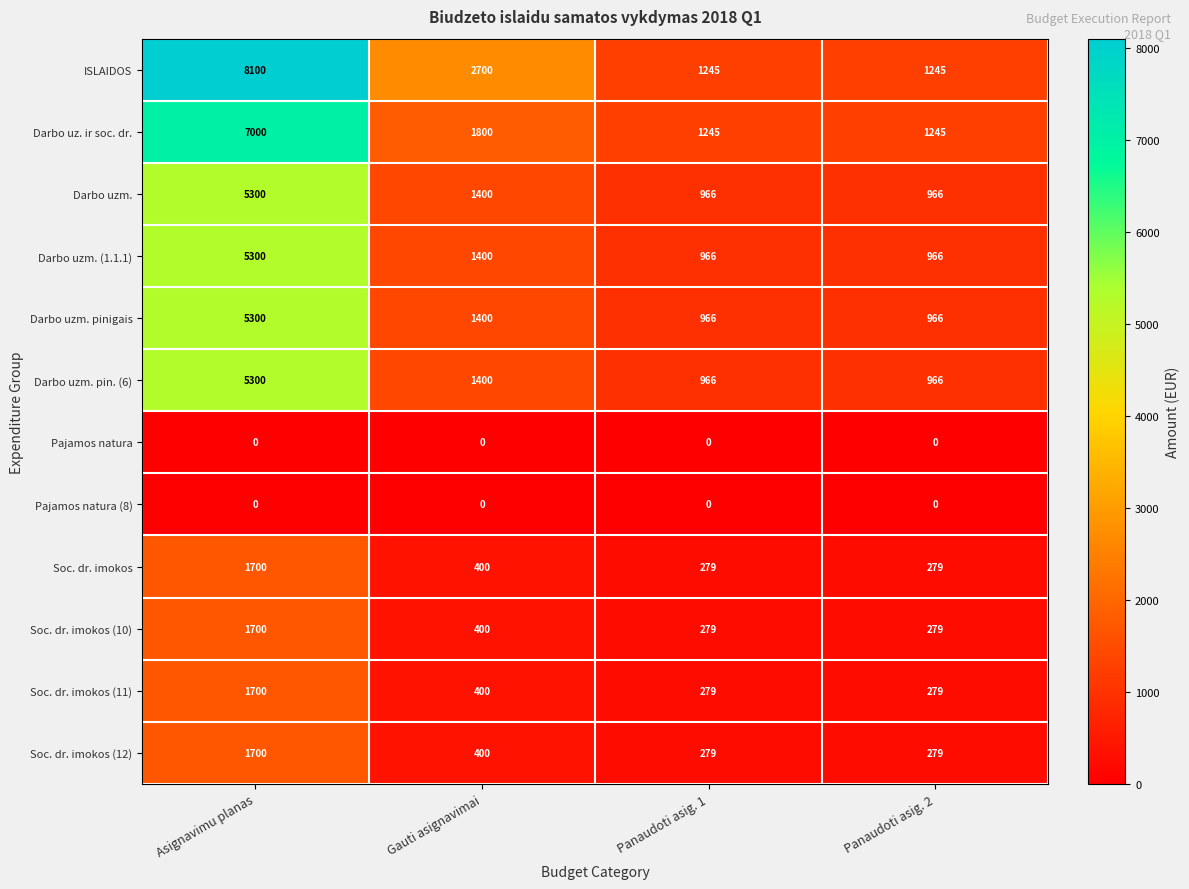

Which category has the highest value in the Darbo uzm. series?

Asignavimu planas